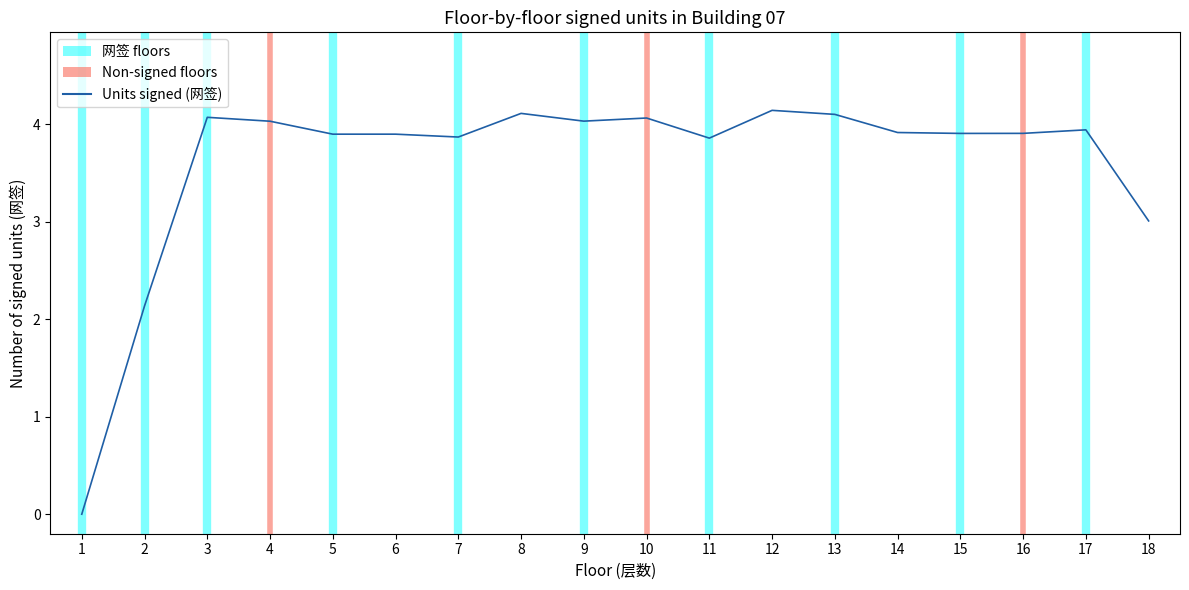

What is the sum of all values?

64.9